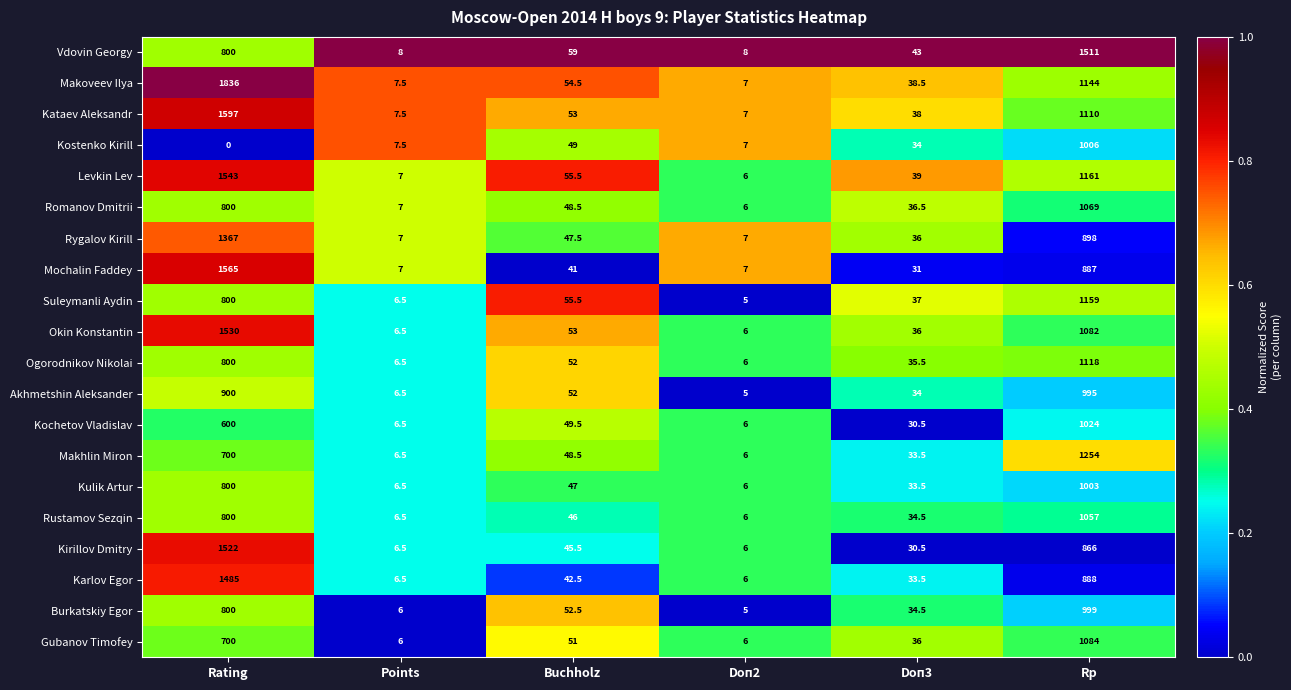

The Kostenko Kirill series shows 67.1 at Buchholz. True or false?

False